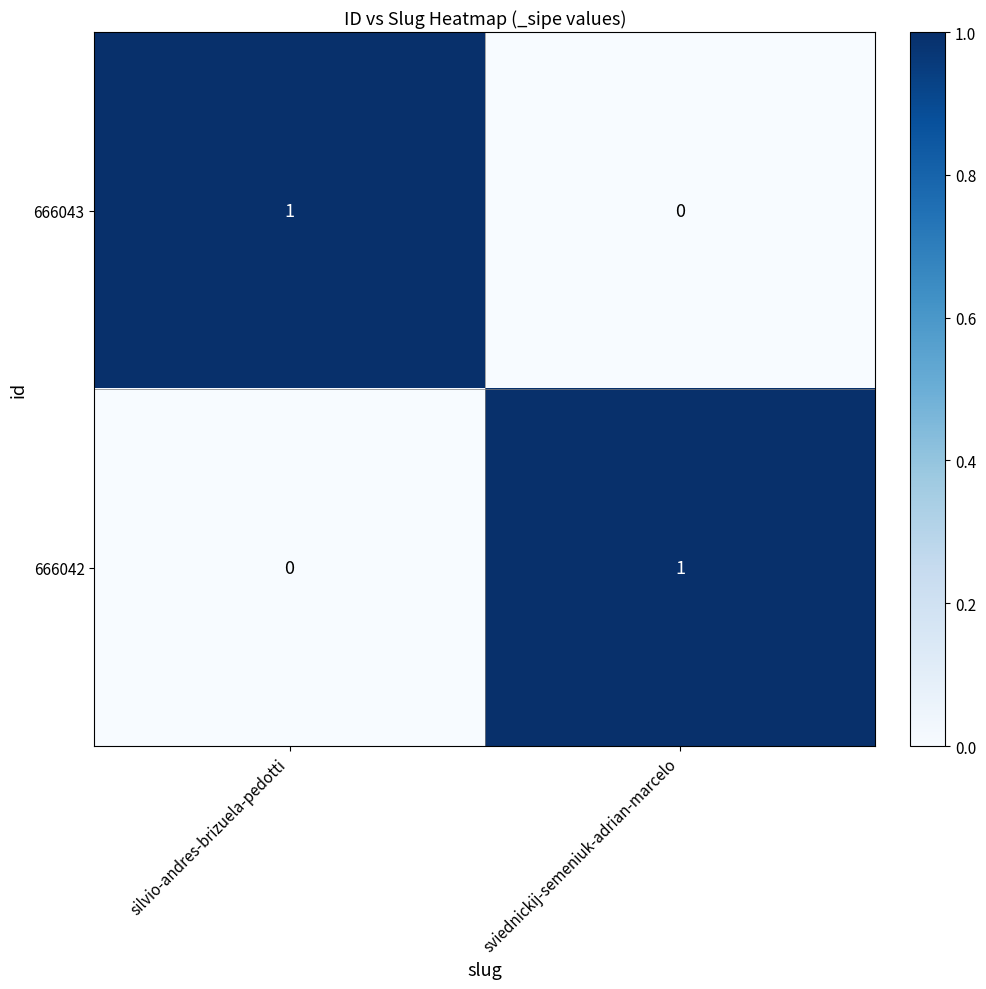

At which label does 666043 reach its peak?

silvio-andres-brizuela-pedotti